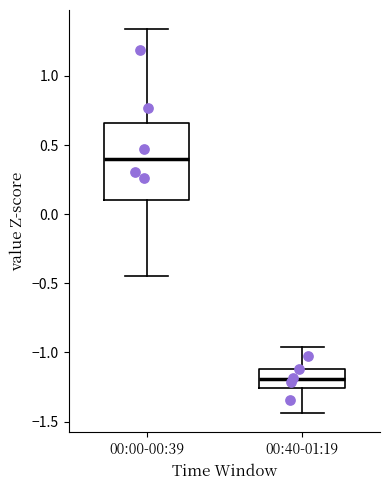

Comparing the boxes themselves (not the whiskers), which one is the tallest?

00:00-00:39